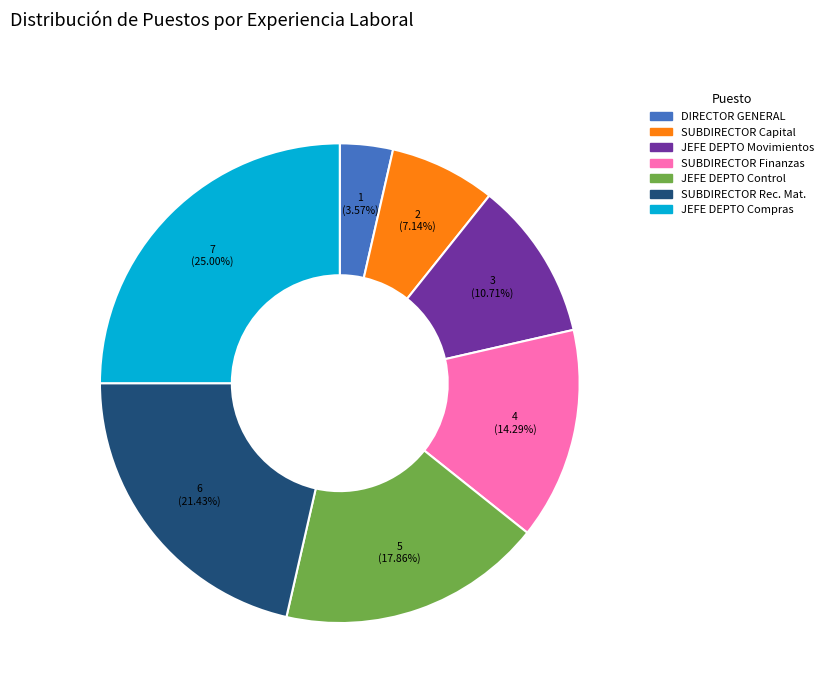

How many slices are in this pie chart?

7